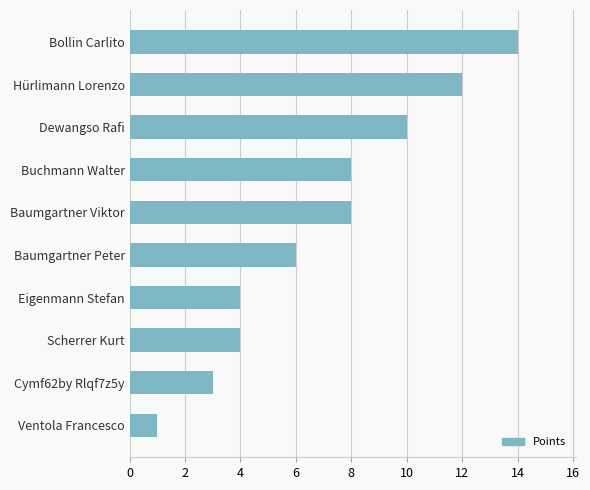

How many distinct data groups are displayed?

1